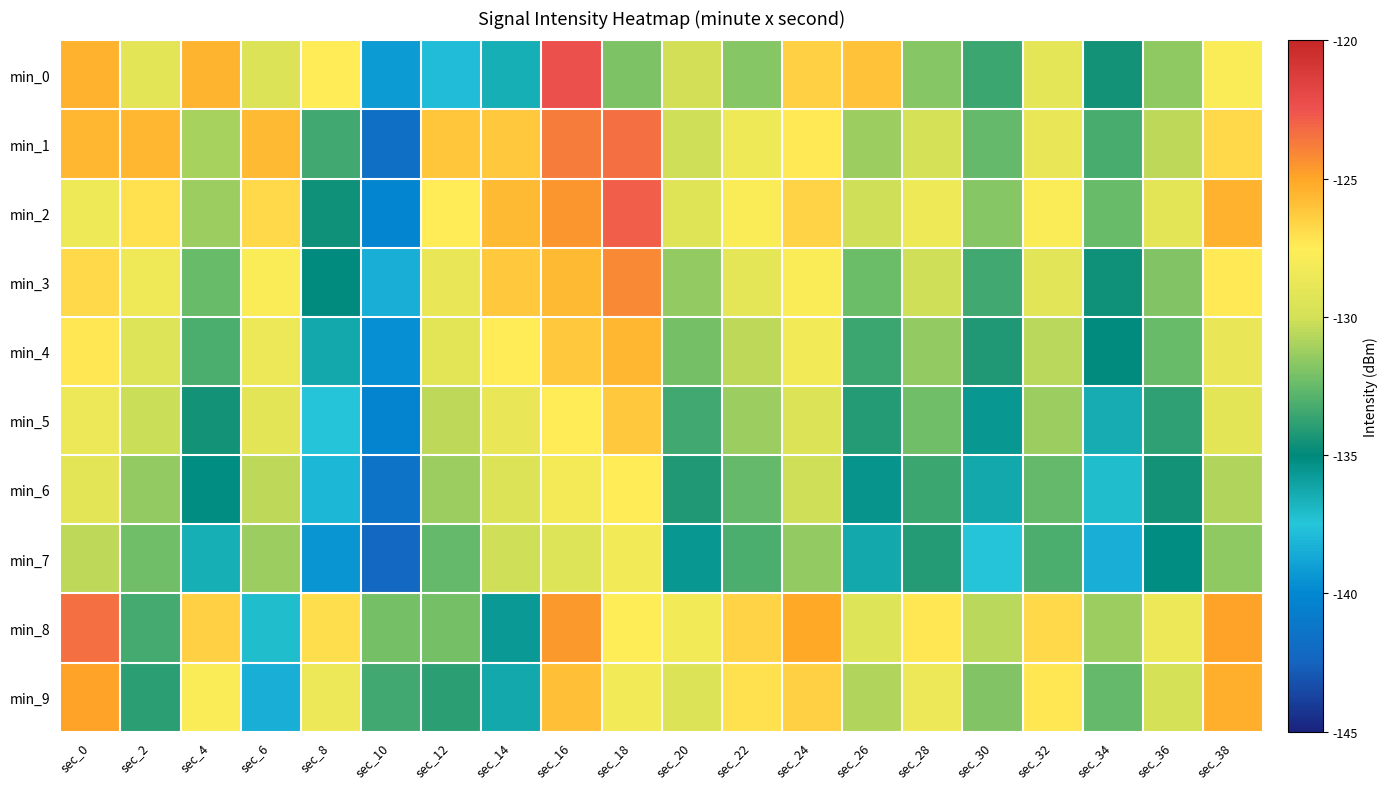

Which series has the largest range (max minus min)?

min_1